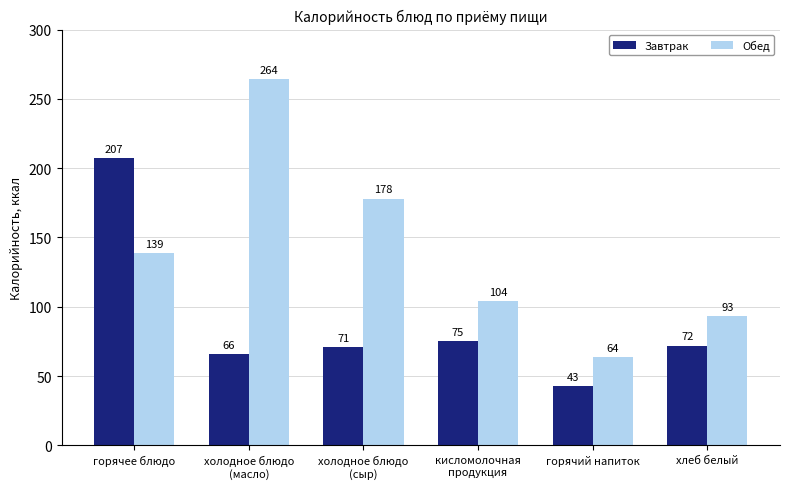

What is the spread (max minus min) of values at горячий напиток?

21